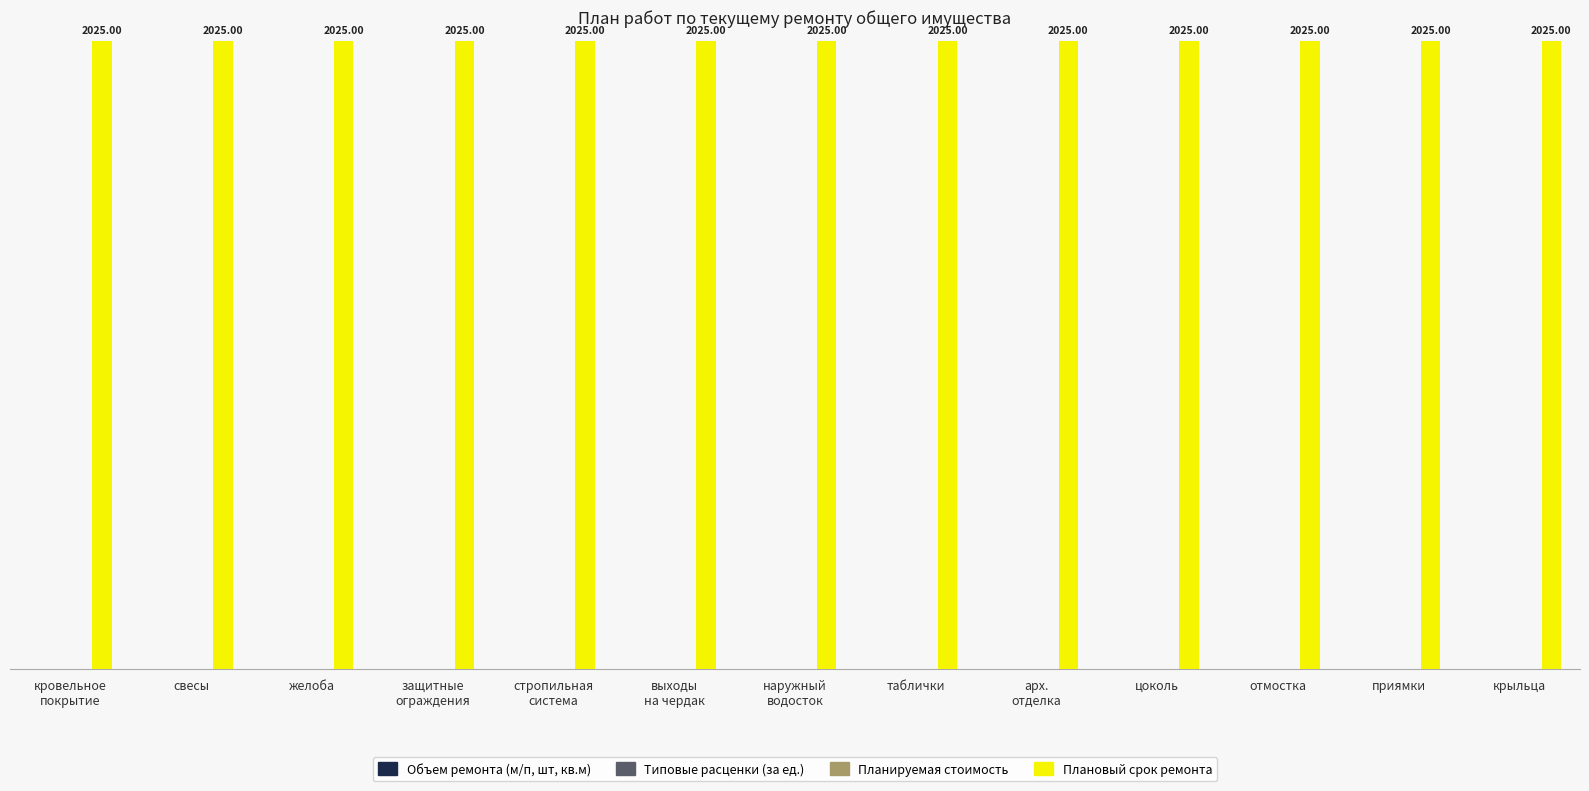

How many distinct data groups are displayed?

4